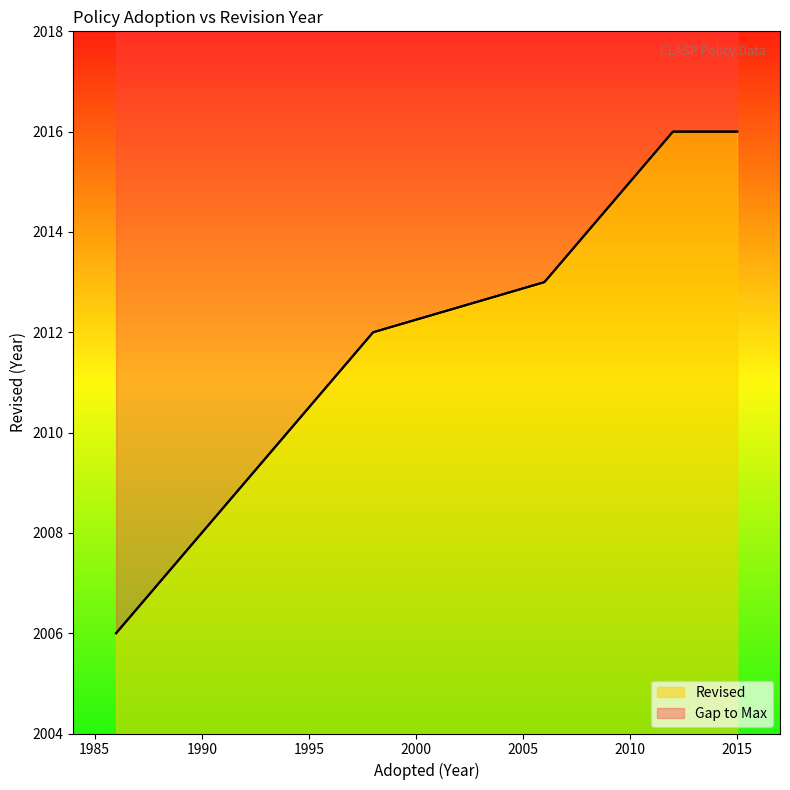

Does the chart display data point markers on the line(s)?

No